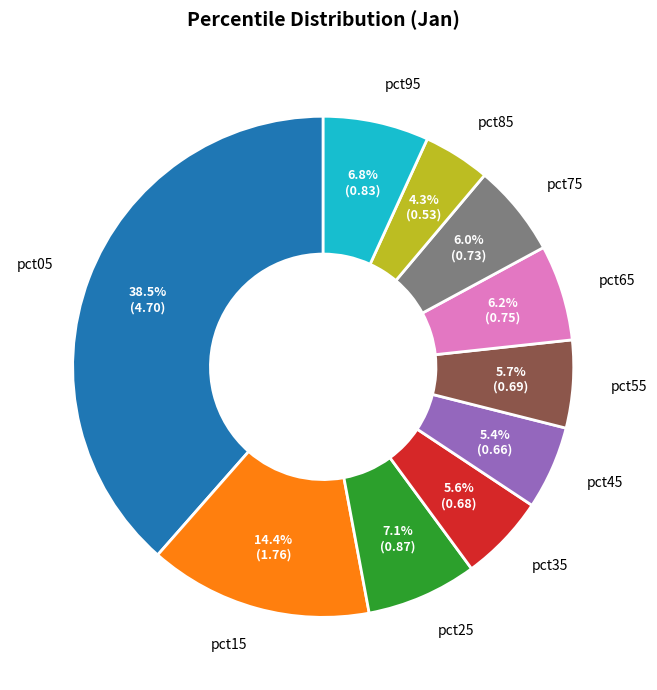

Is the sum of pct05 and pct55 greater than half?

No